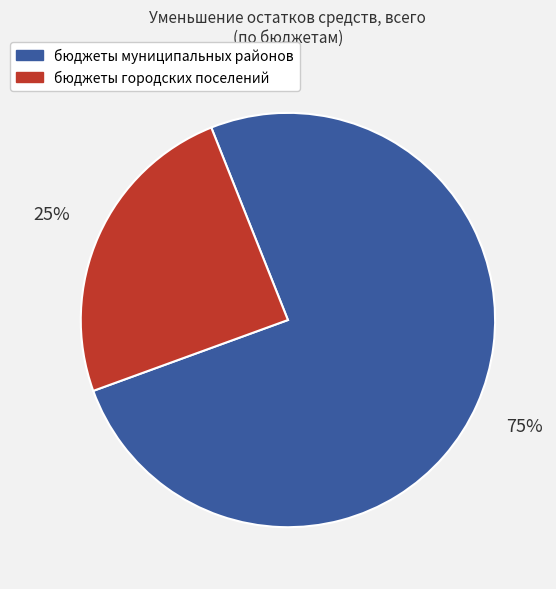

What is the largest slice in the pie chart?

бюджеты муниципальных районов